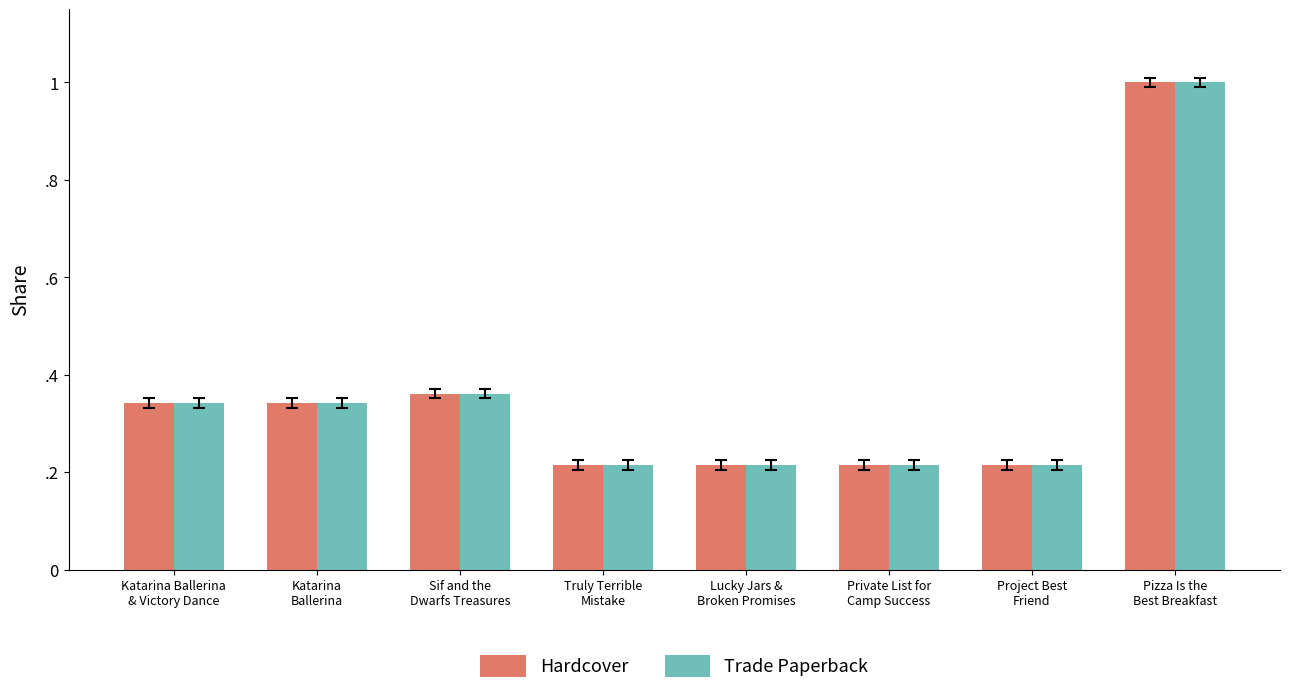

What is the label of the 4th bar from the right?

Lucky Jars &
Broken Promises